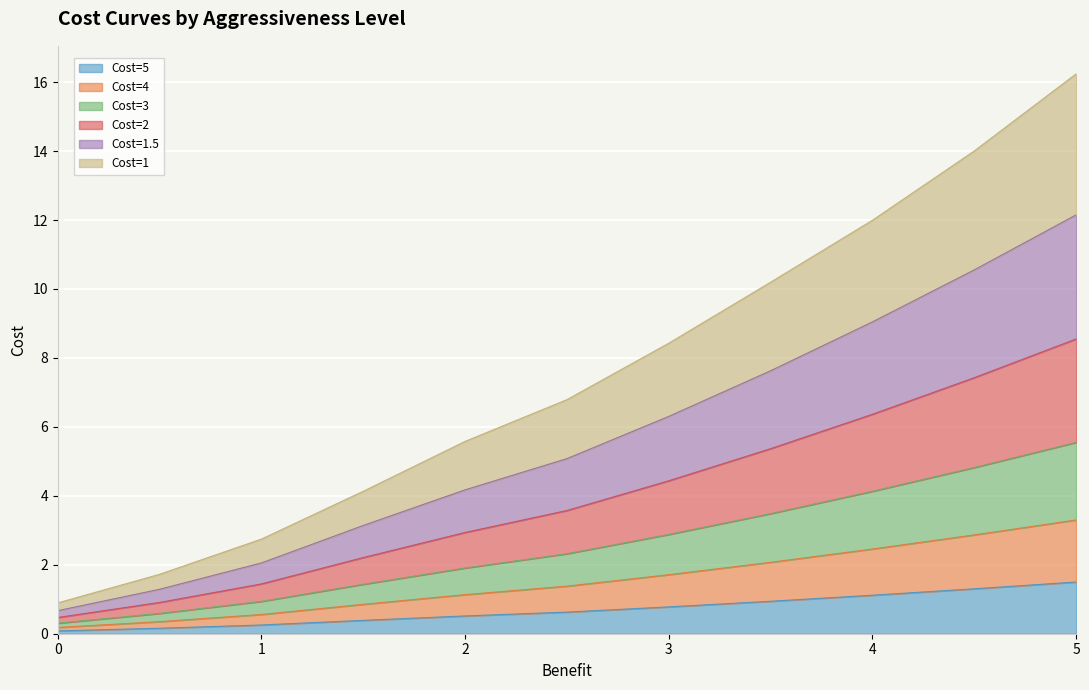

The Cost=5 series shows 2.0 at 4.5. True or false?

False